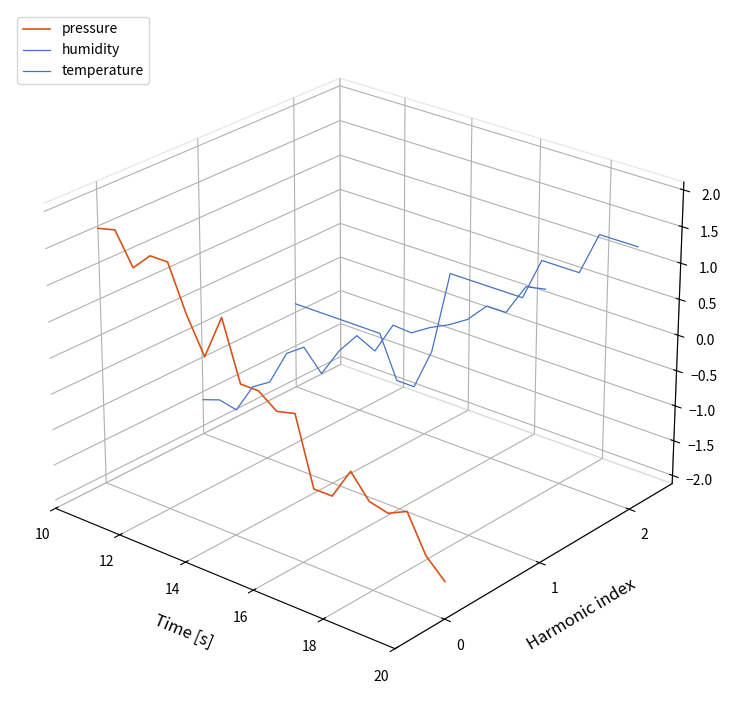

In temperature, how many points are higher than both neighbors (excluding endpoints)?

3